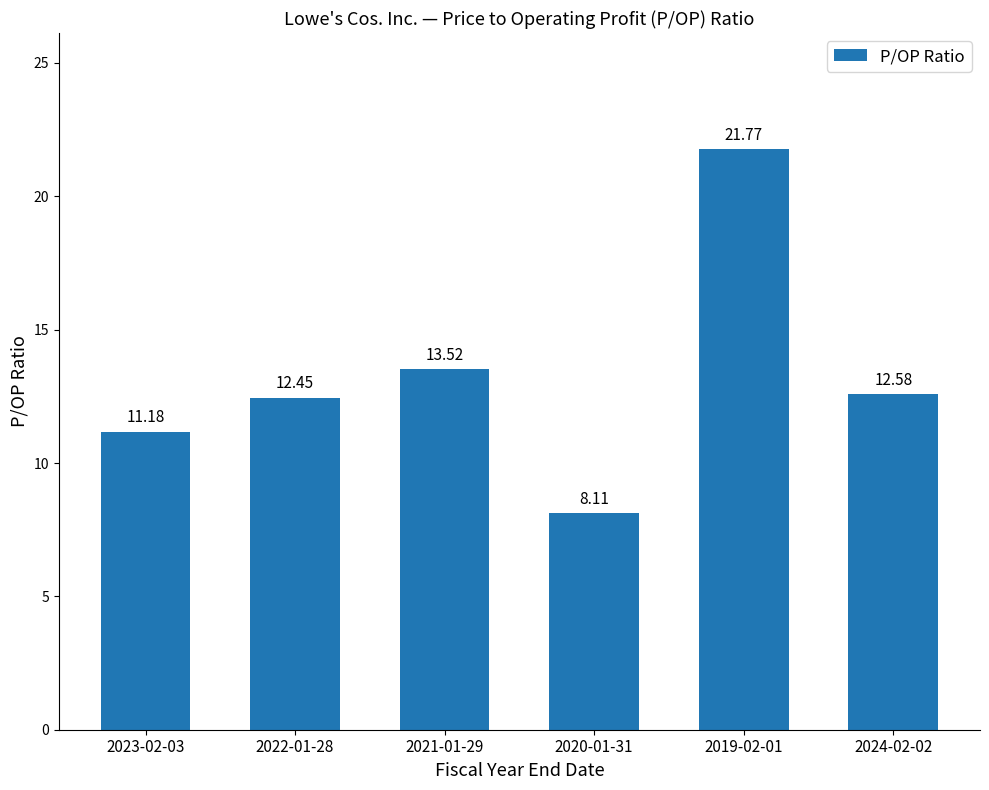

Are the bars grouped side by side (vs. stacked)?

No